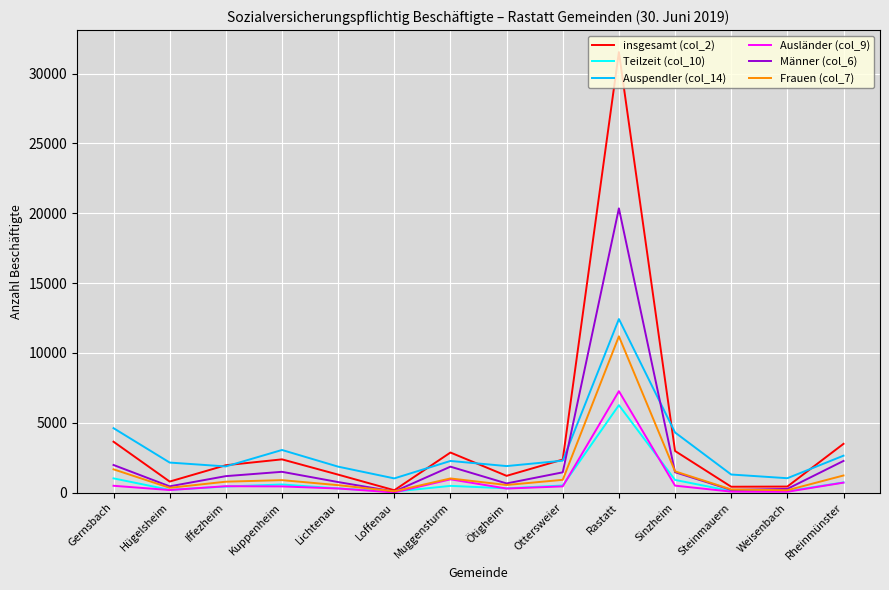

Which series has the largest total across all categories?

insgesamt (col_2)